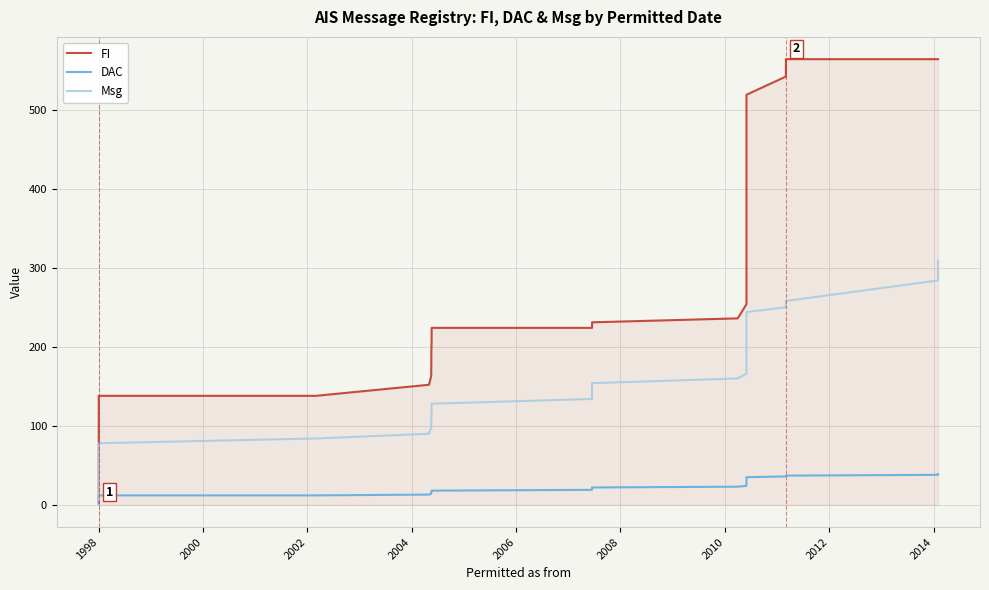

What is the difference between the second highest and minimum values in the DAC series?

37